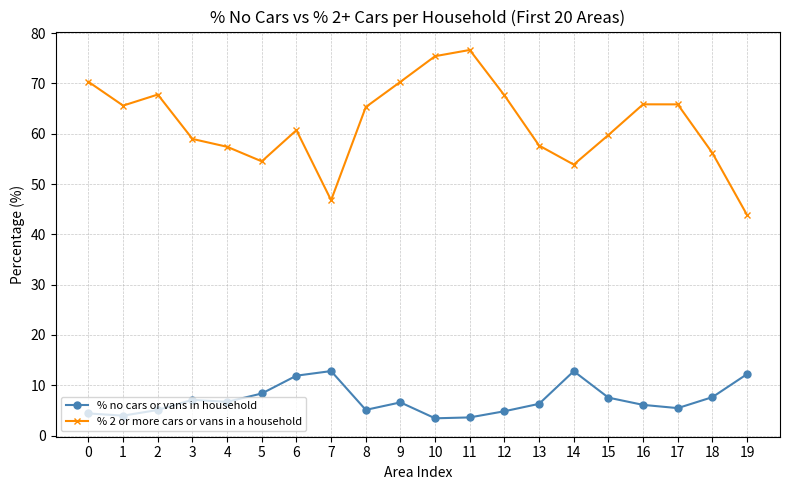

Rank the series at 7 from highest to lowest value.

% 2 or more cars or vans in a household, % no cars or vans in household